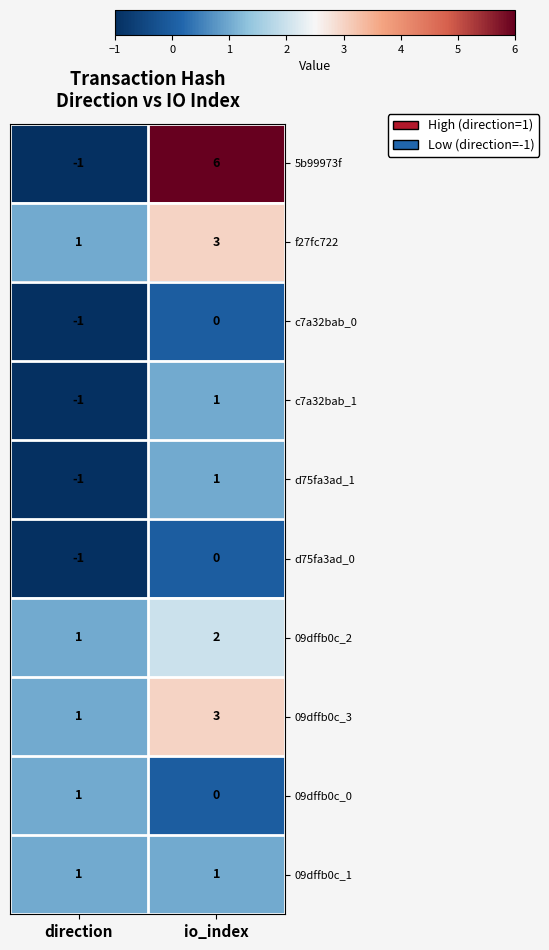

Reading left to right, what are all the values shown in this chart?

5b99973f: direction=-1	io_index=6
f27fc722: direction=1	io_index=3
c7a32bab_0: direction=-1	io_index=0
c7a32bab_1: direction=-1	io_index=1
d75fa3ad_1: direction=-1	io_index=1
d75fa3ad_0: direction=-1	io_index=0
09dffb0c_2: direction=1	io_index=2
09dffb0c_3: direction=1	io_index=3
09dffb0c_0: direction=1	io_index=0
09dffb0c_1: direction=1	io_index=1